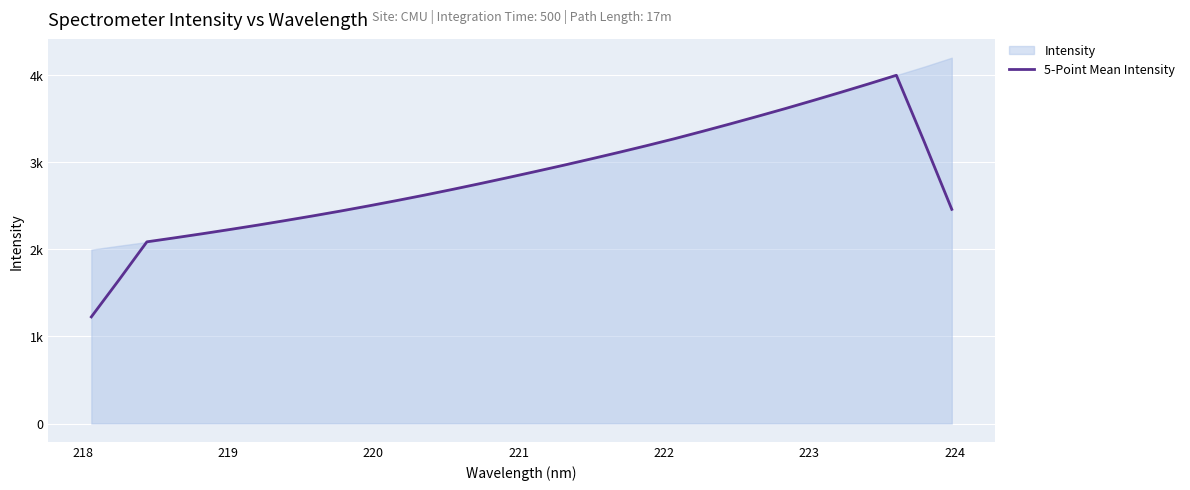

How many lines are shown in the chart?

1